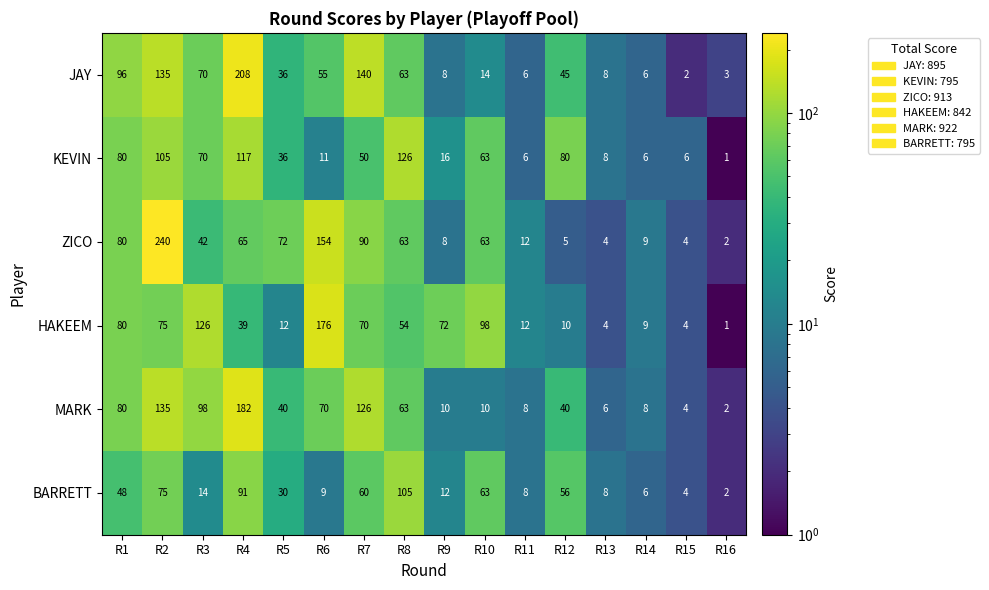

What is the difference between the highest and lowest values at R9?

64